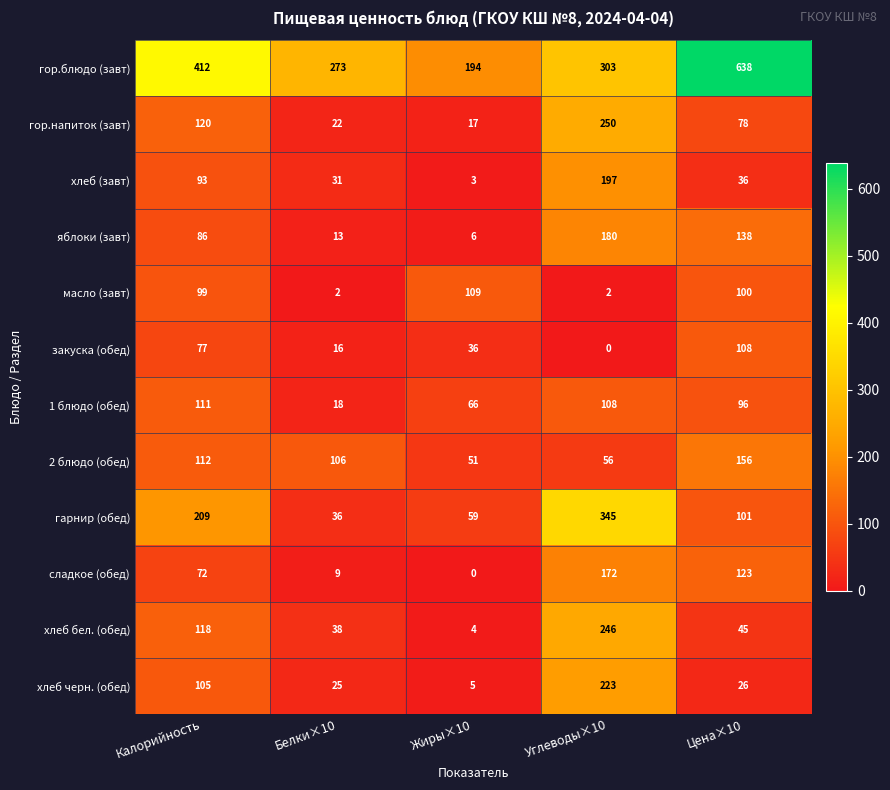

What is the difference between the maximum and minimum values in the закуска (обед) series?

108